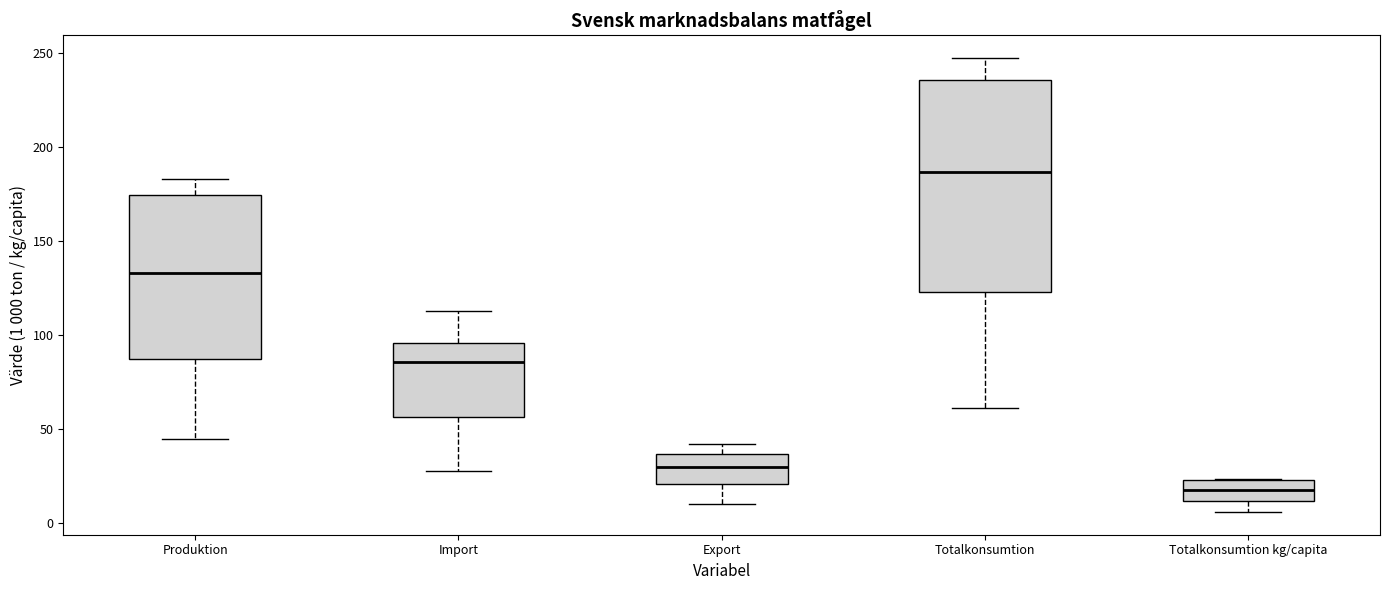

Which box's median line is the lowest?

Totalkonsumtion kg/capita